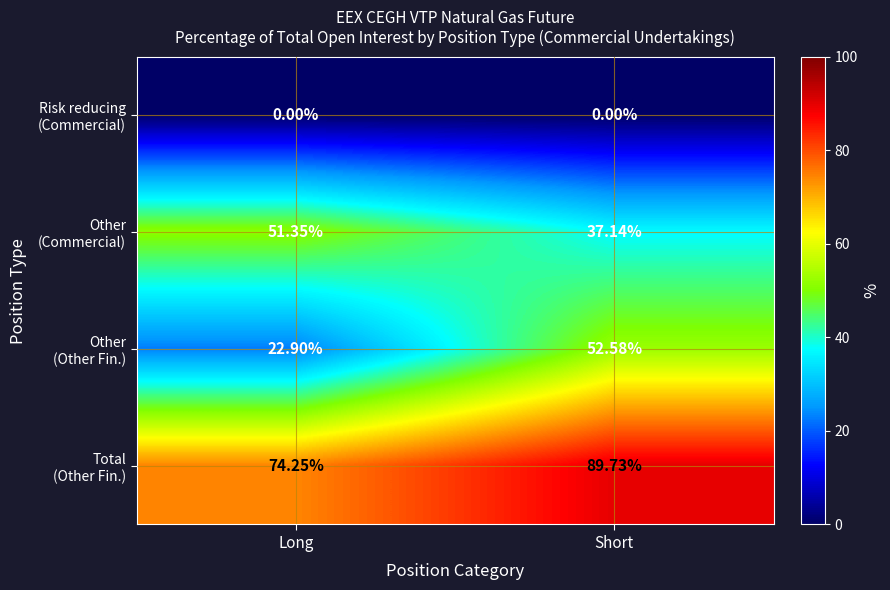

Which category has the highest value across all series?

Short